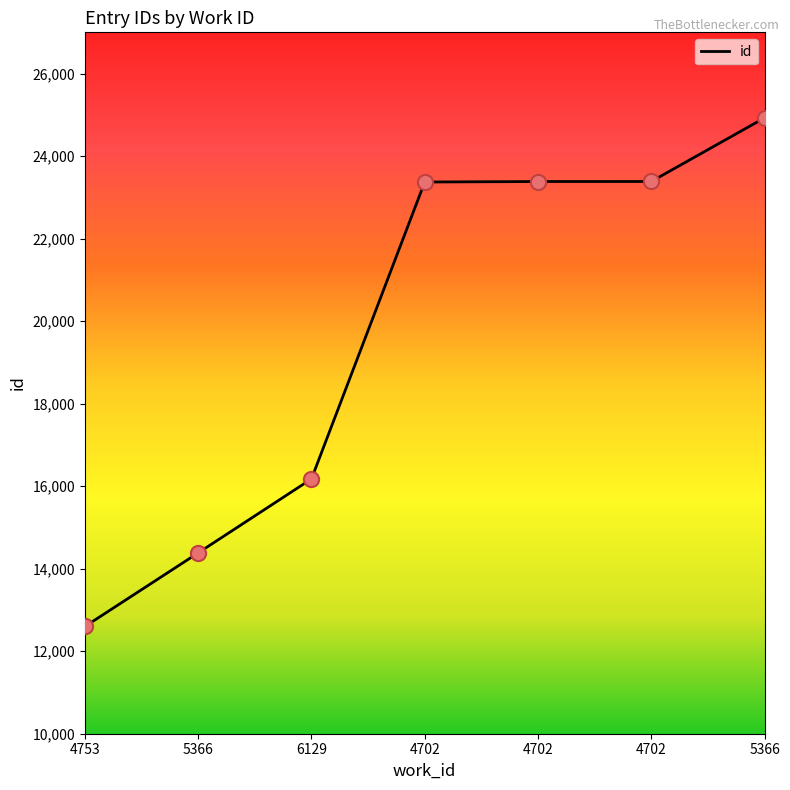

What is the ratio of the value at 4702 to the value at 4702?

1.0